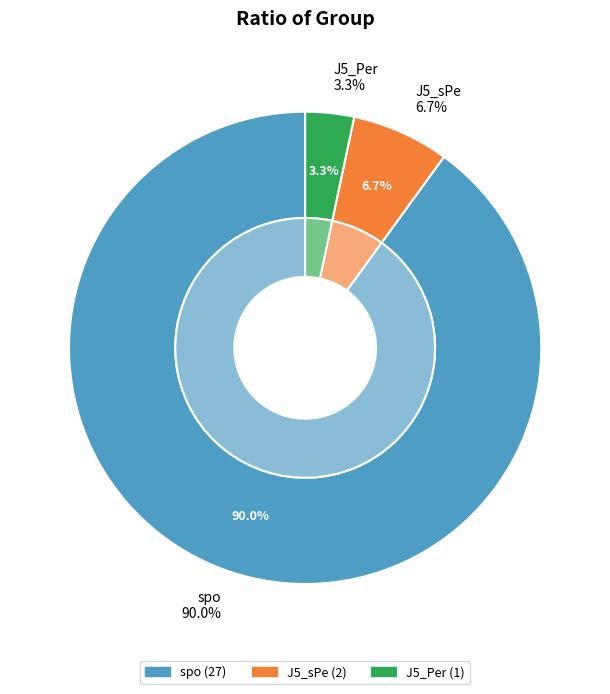

Do J5_sPe and J5_Per together represent more than half of the pie?

No